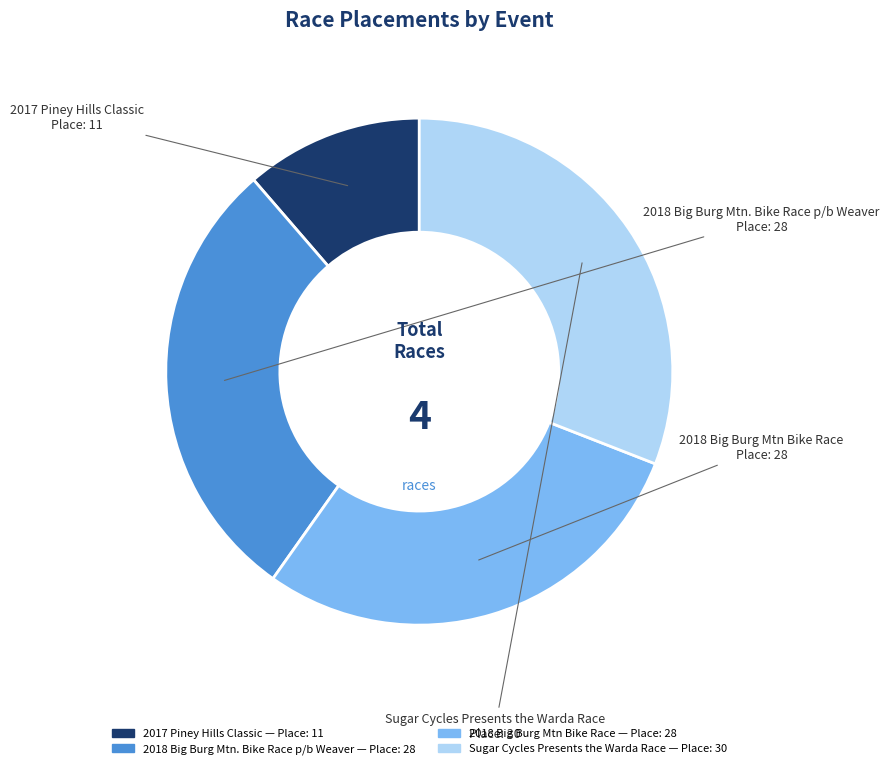

Count the number of slices in the pie.

4